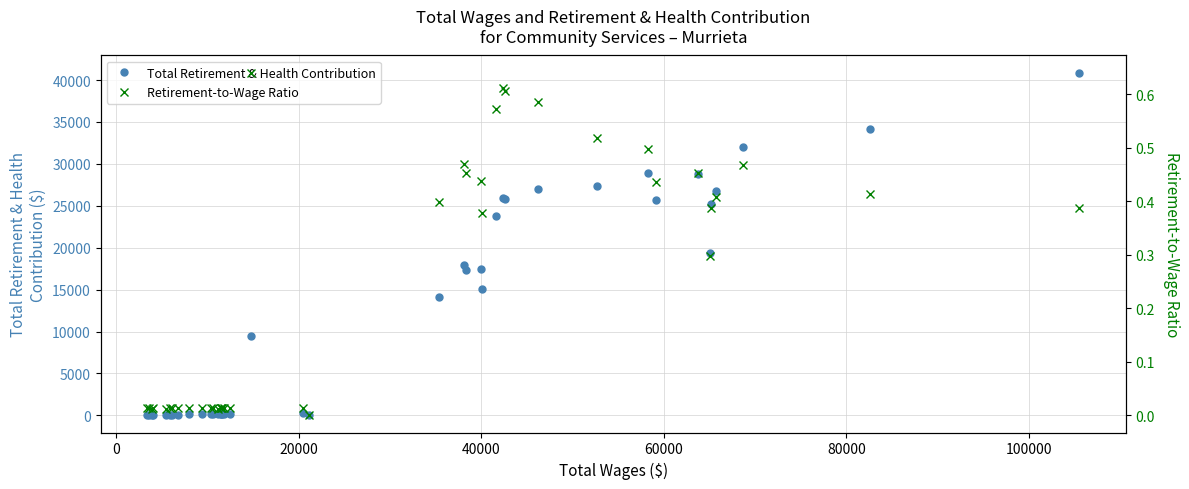

Does the chart display data point markers on the line(s)?

Yes